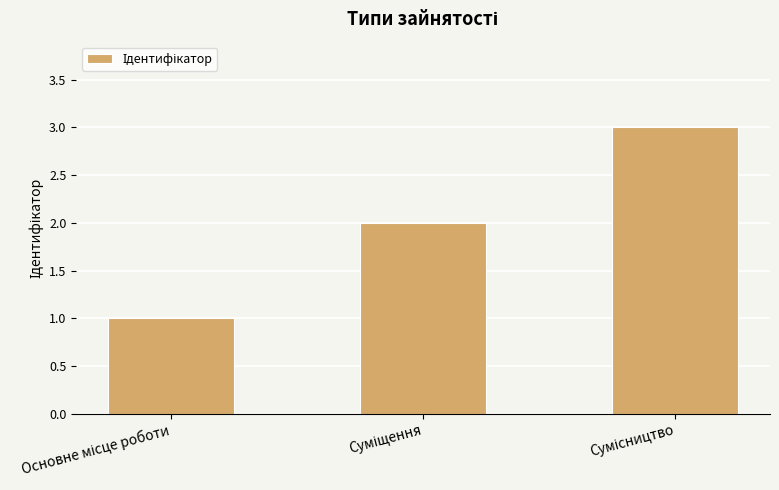

What is the sum of all values?

6